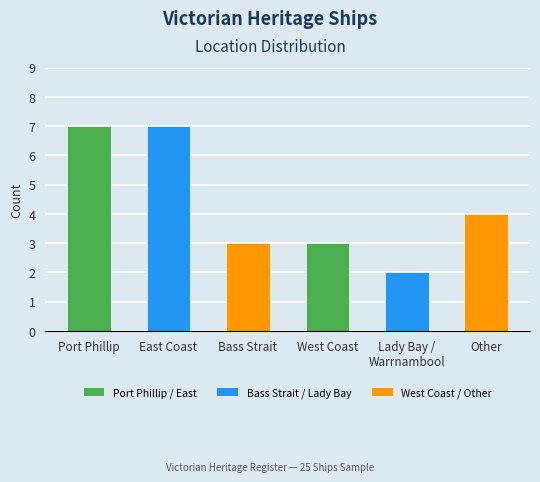

Between West Coast and Lady Bay /
Warrnambool, which is larger?

West Coast